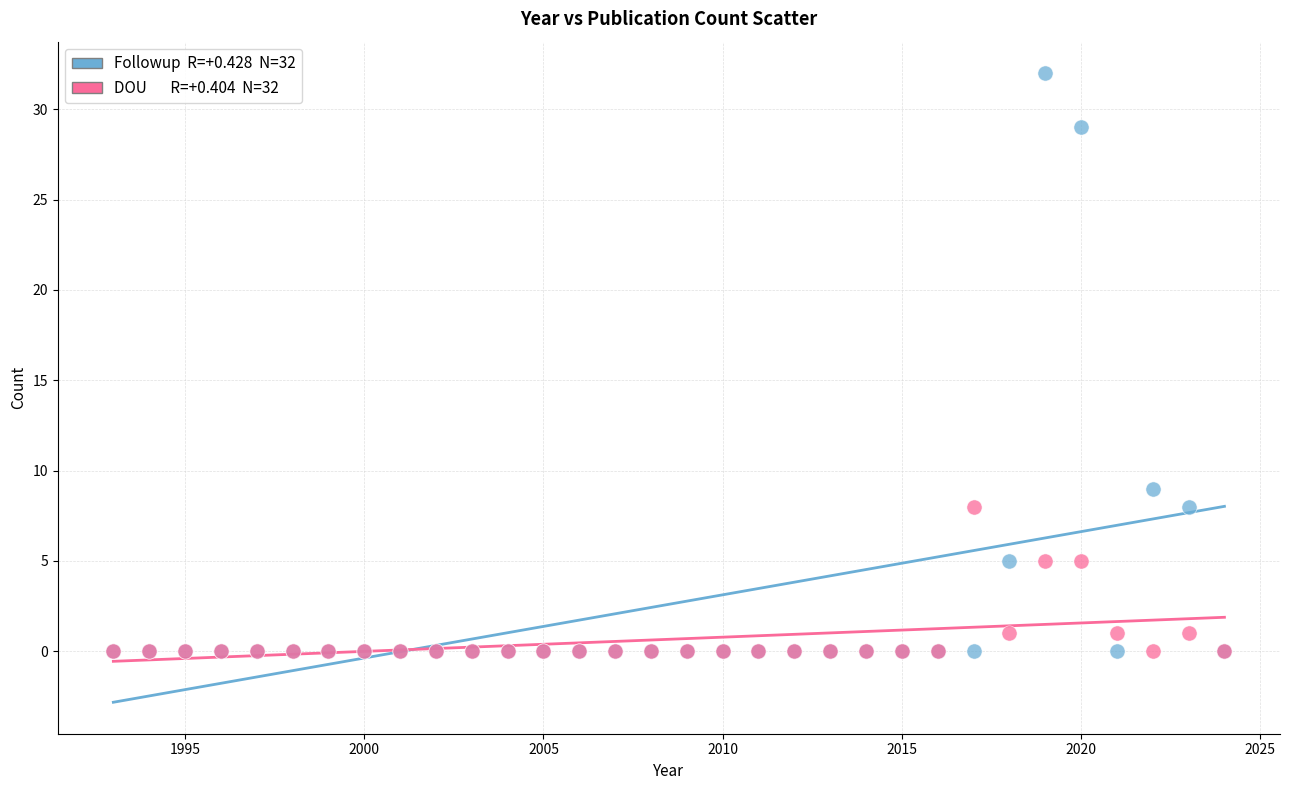

Across all series, what Y value is closest to 16?

9